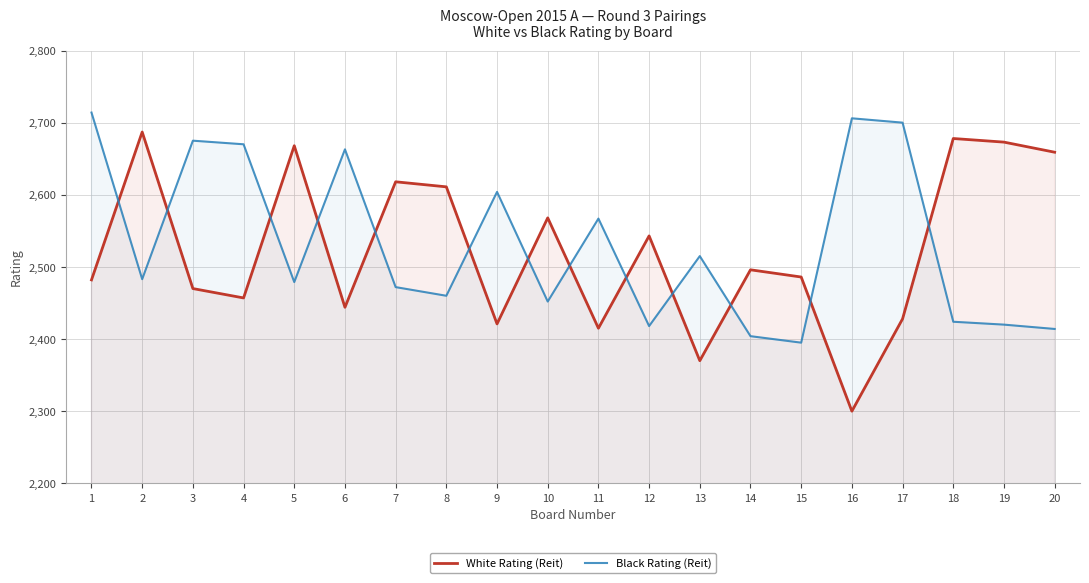

How many lines are shown in the chart?

2